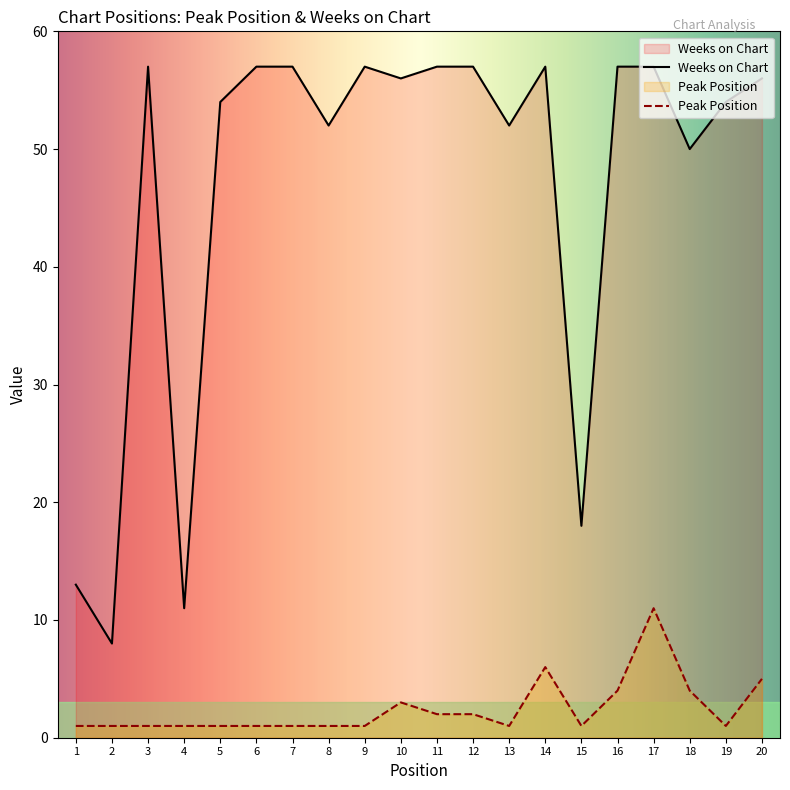

In Peak Position, how many points are lower than both neighbors (excluding endpoints)?

3